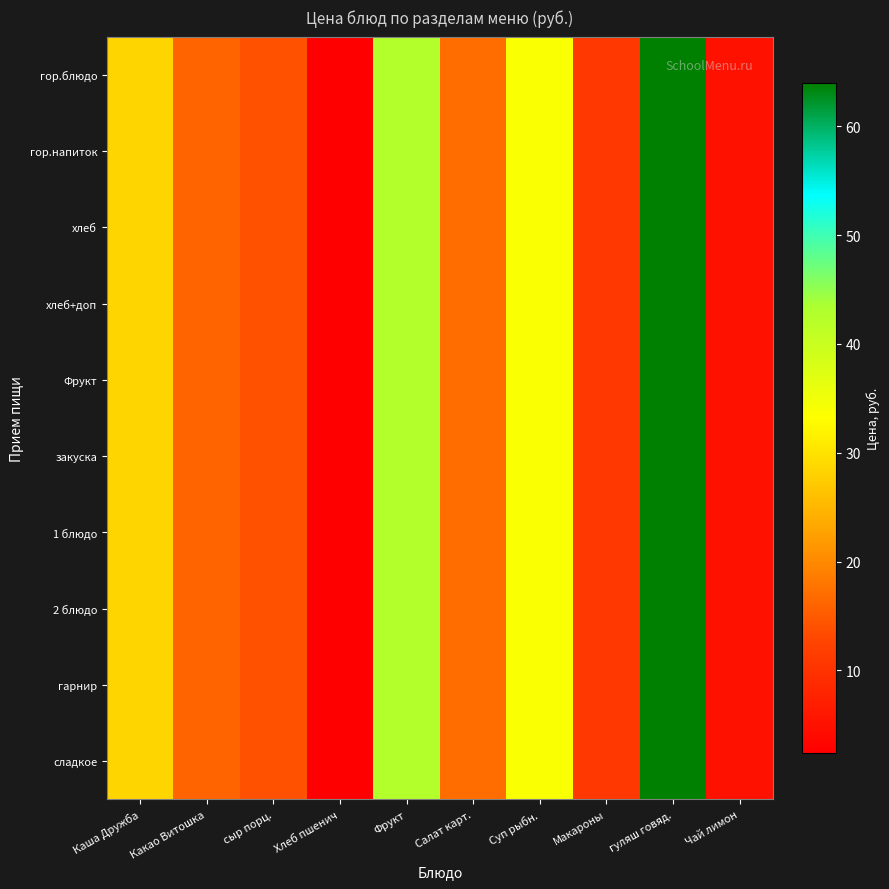

At Какао Витошка, list the series in order from largest to smallest.

гор.блюдо, гор.напиток, хлеб, хлеб+доп, Фрукт, закуска, 1 блюдо, 2 блюдо, гарнир, сладкое